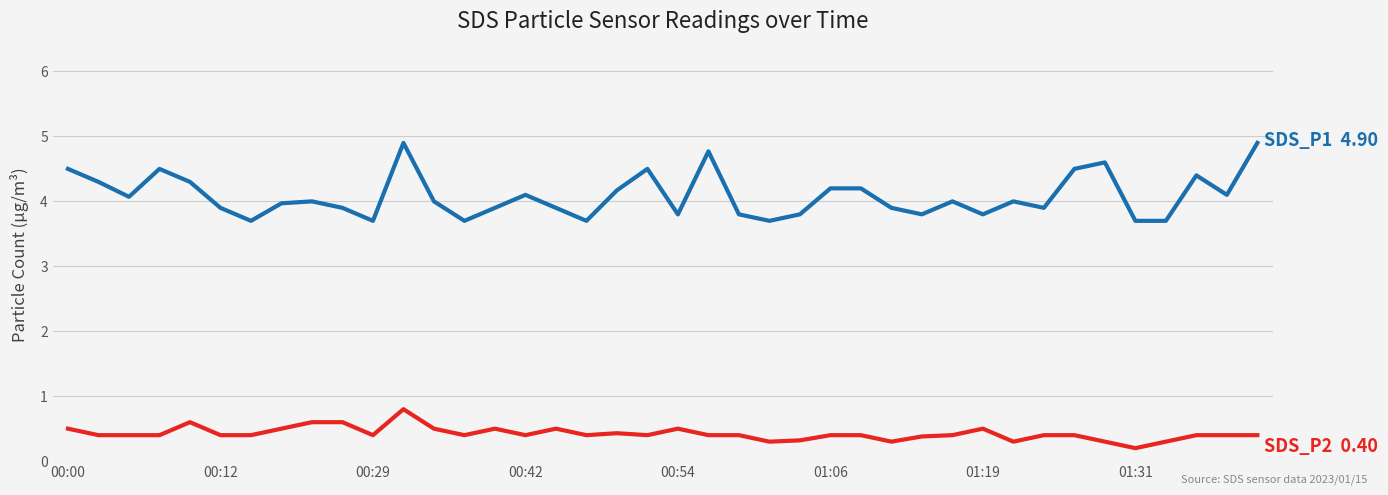

What is the greatest value displayed?

4.9